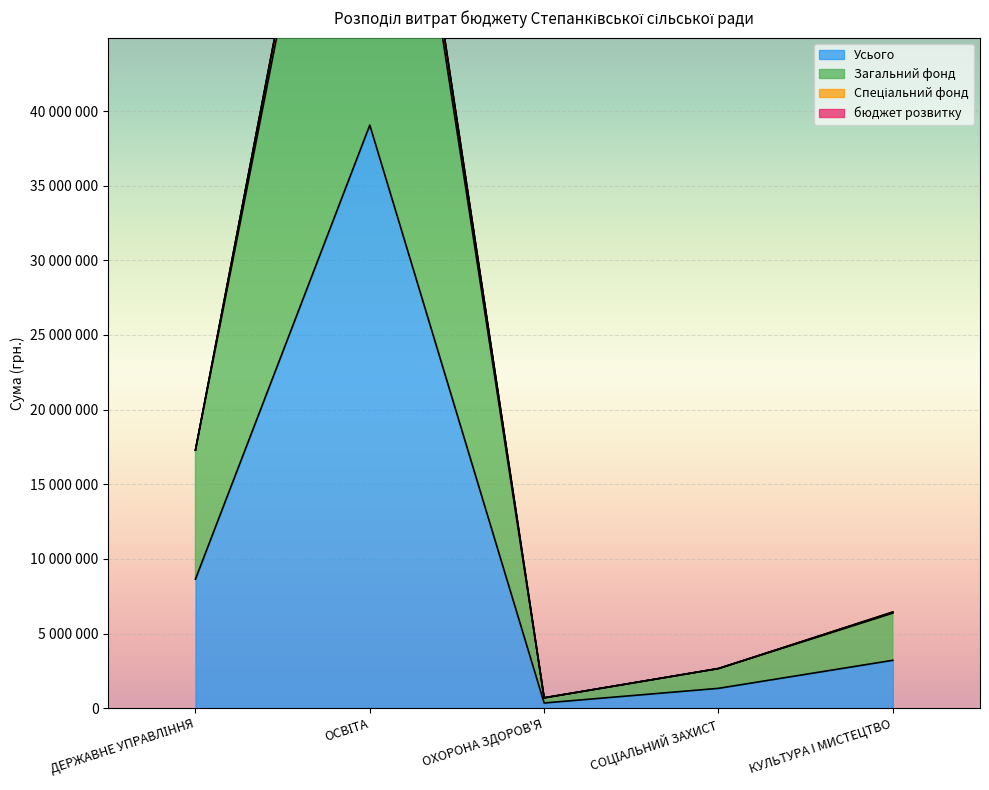

Is it true that Усього equals 3976287 at ДЕРЖАВНЕ УПРАВЛІННЯ?

False